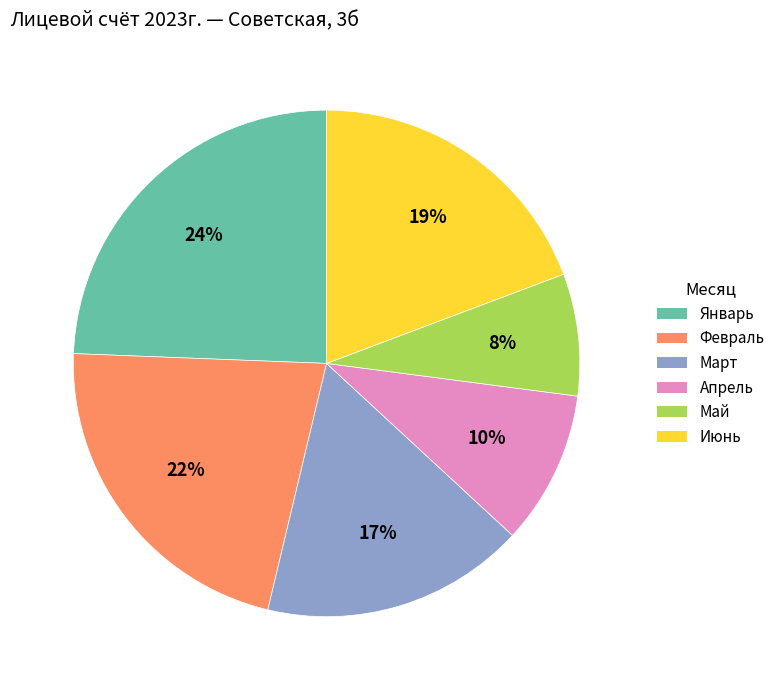

Rank the categories by value from lowest to highest.

Май, Апрель, Март, Июнь, Февраль, Январь